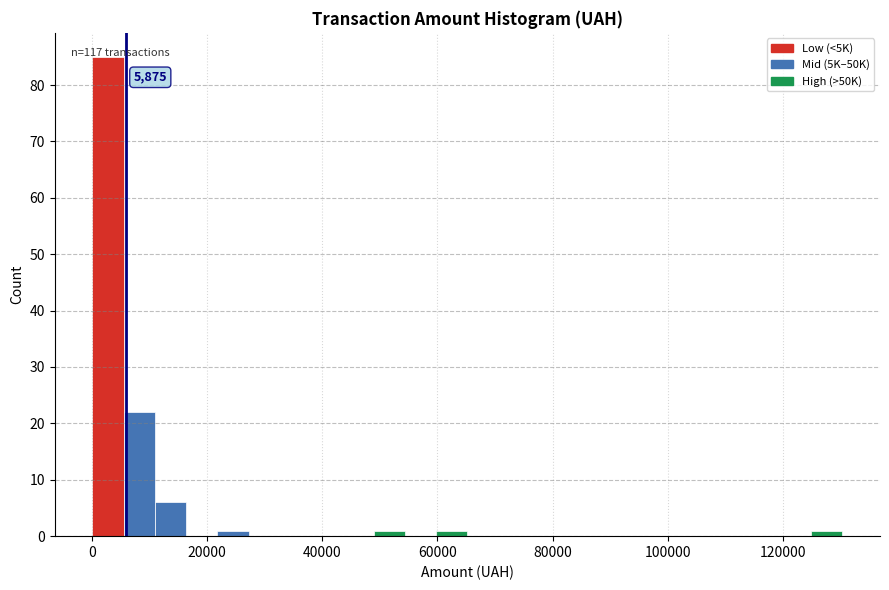

Around what value on the x-axis is the tallest bar? Give the approximate position of its centre, as read against the axis.

2000